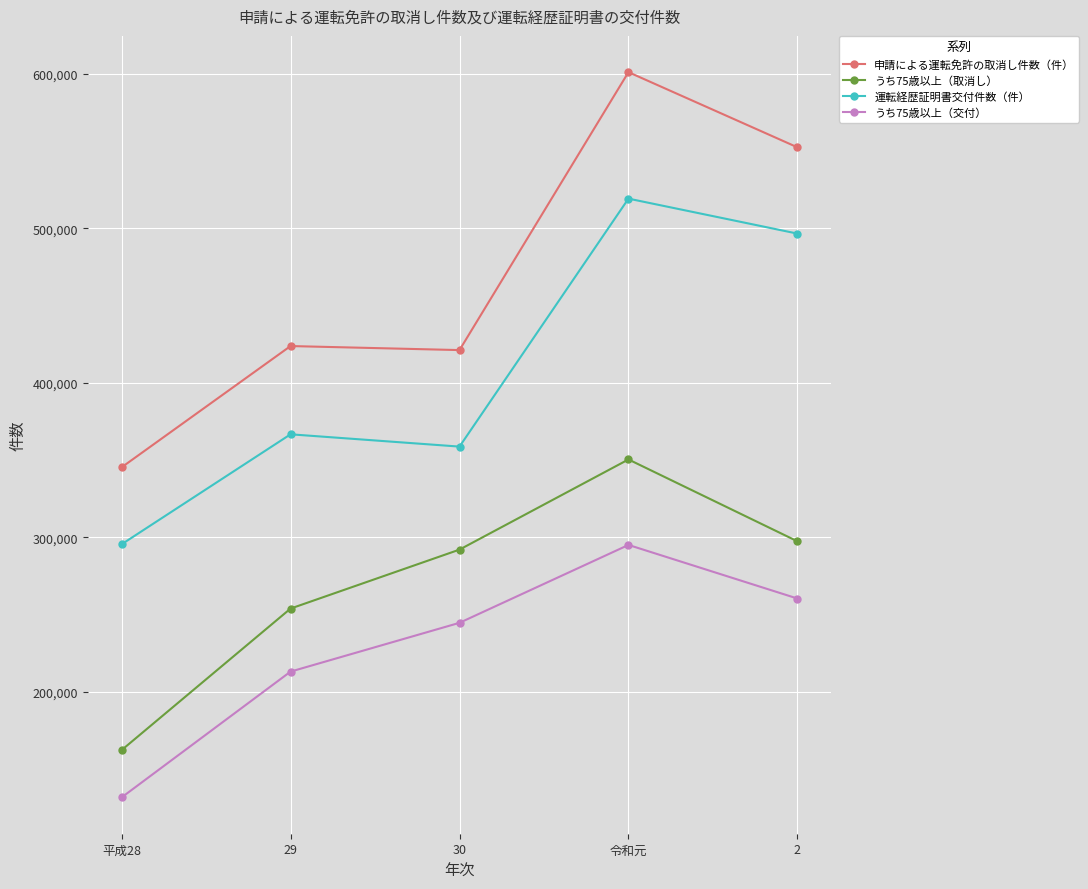

True or false: 申請による運転免許の取消し件数（件） and 運転経歴証明書交付件数（件） cross at least once.

False